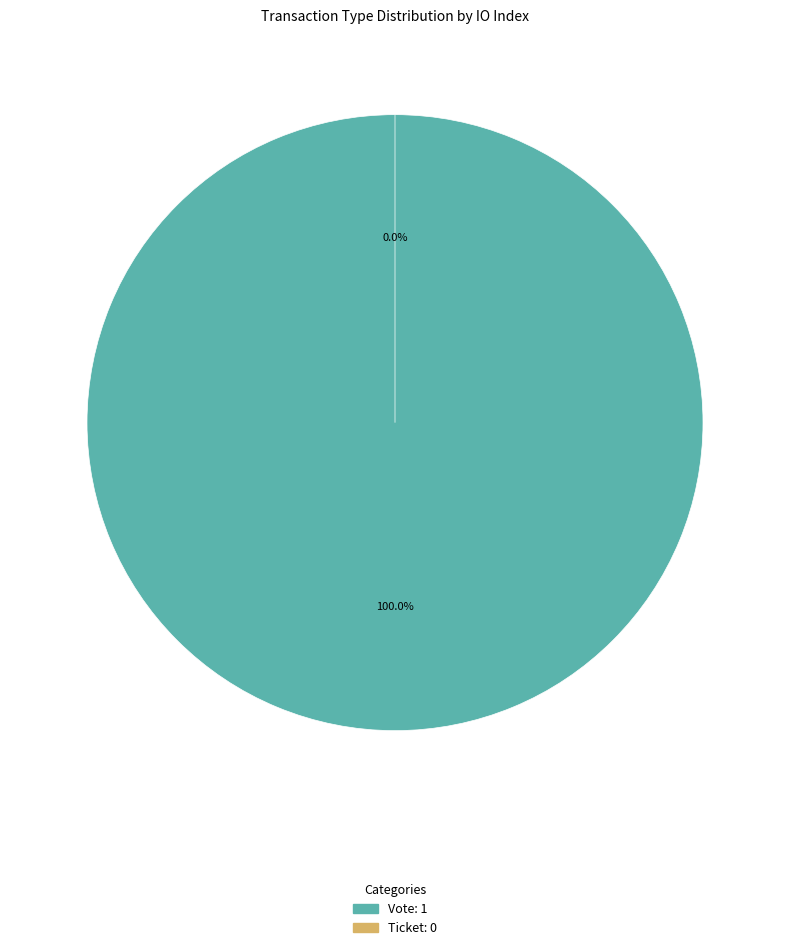

Is it true that Ticket (io_index=0) is 1% of the pie?

False